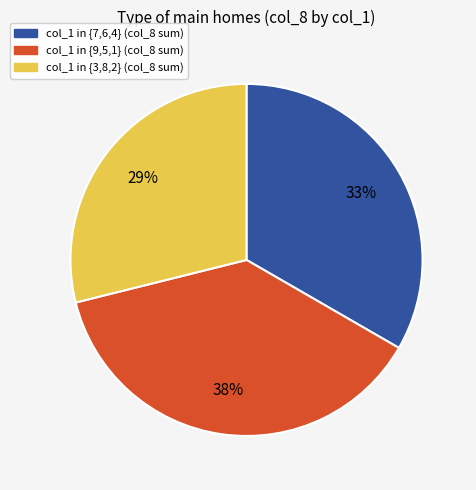

Is there any slice that represents more than half of the pie?

No